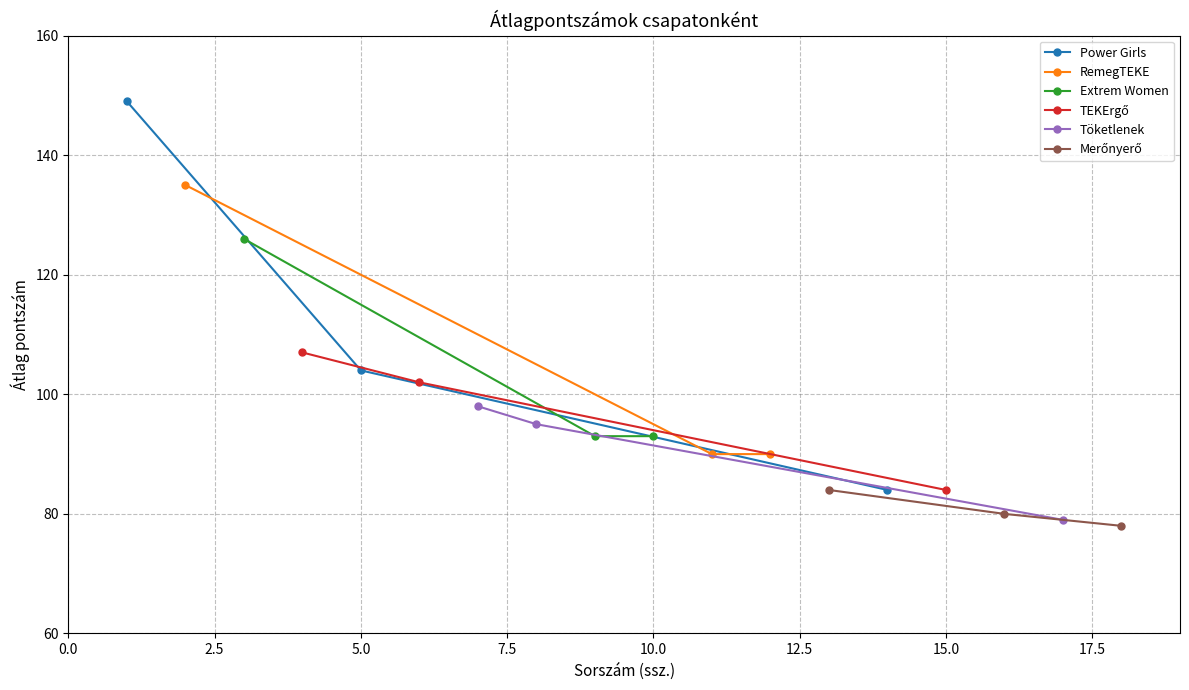

Which series has the largest range (max minus min)?

Power Girls